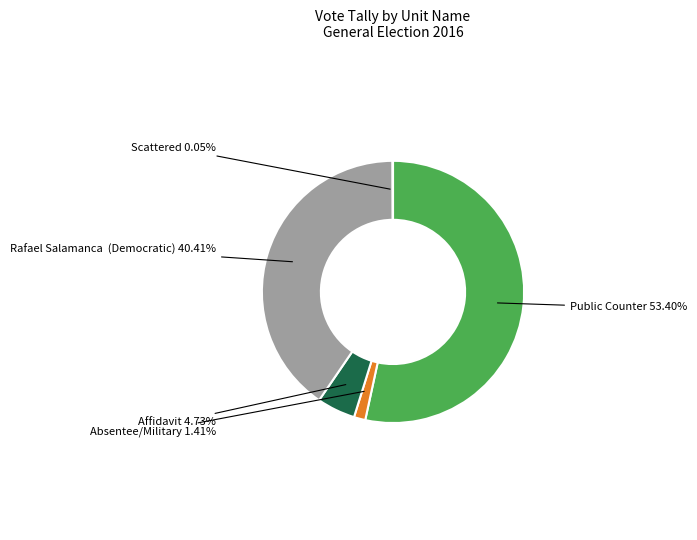

What is the largest slice in the pie chart?

Public Counter